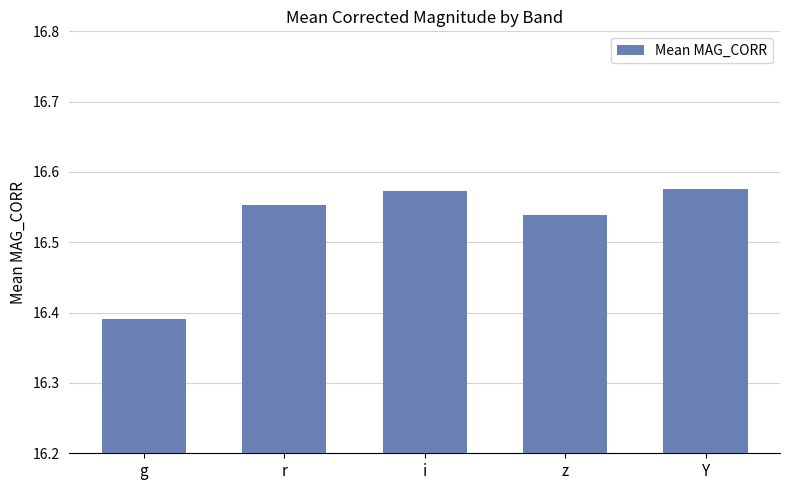

Which label corresponds to the smallest value in the chart?

g